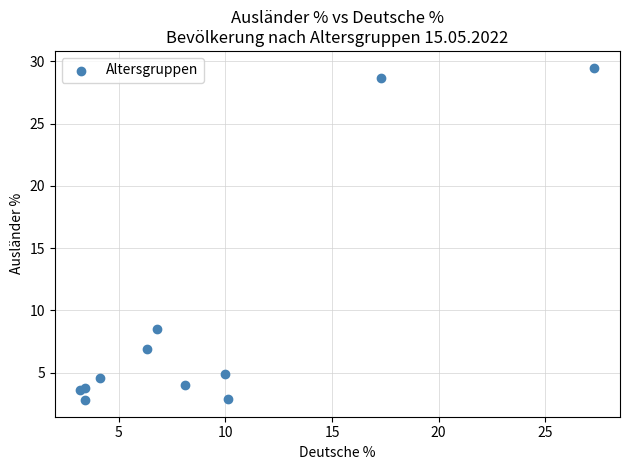

What Y value in the scatter plot is closest to 16?

8.5